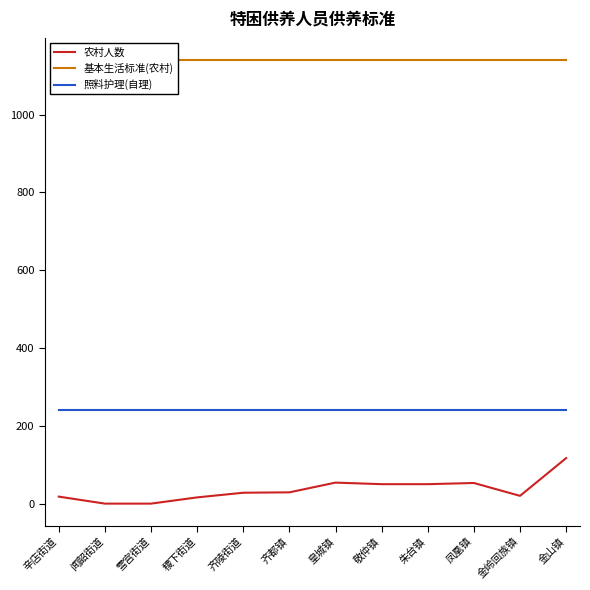

True or false: 农村人数 has a value of 62 at 雪宫街道.

False